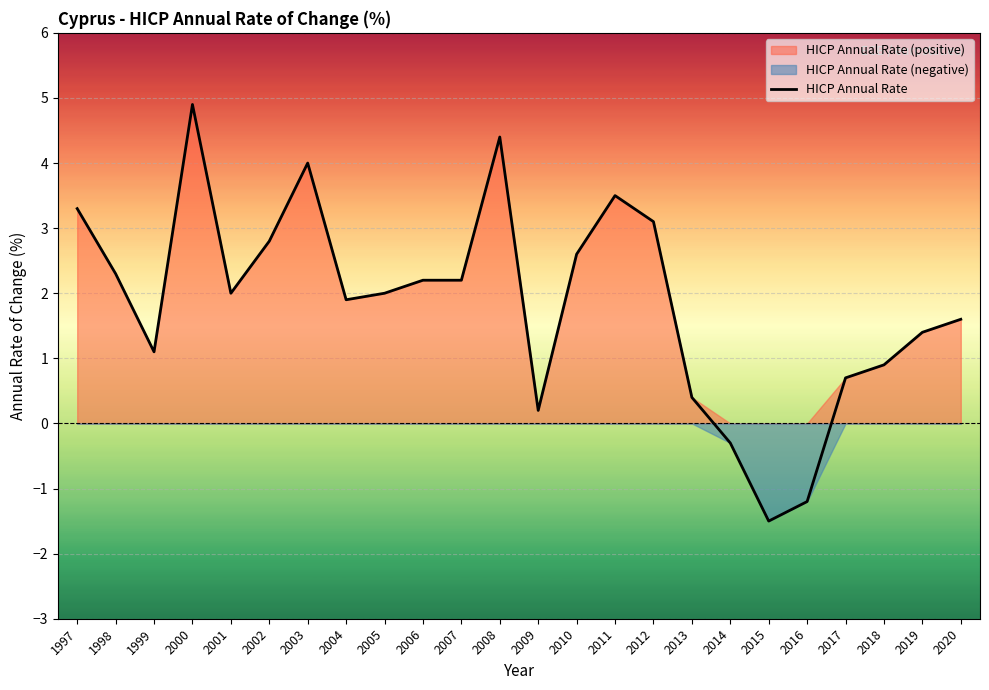

What is the difference between the second highest and minimum values?

5.9